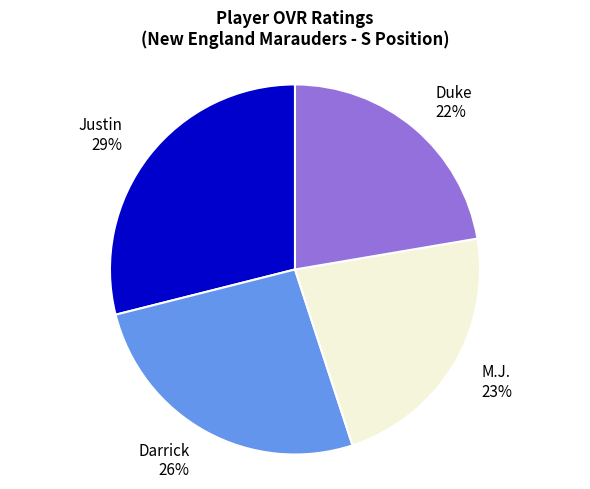

Which category has the biggest portion of the pie?

Justin